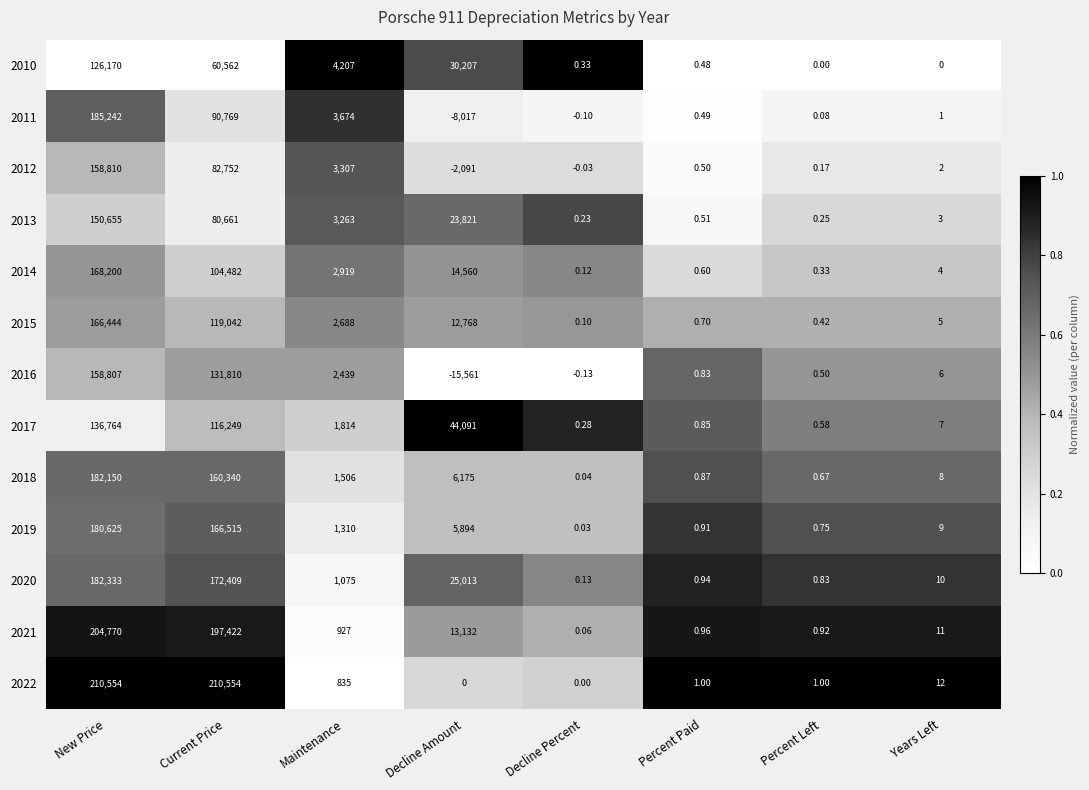

Where is 2022 nearest to the value 105277?

Maintenance